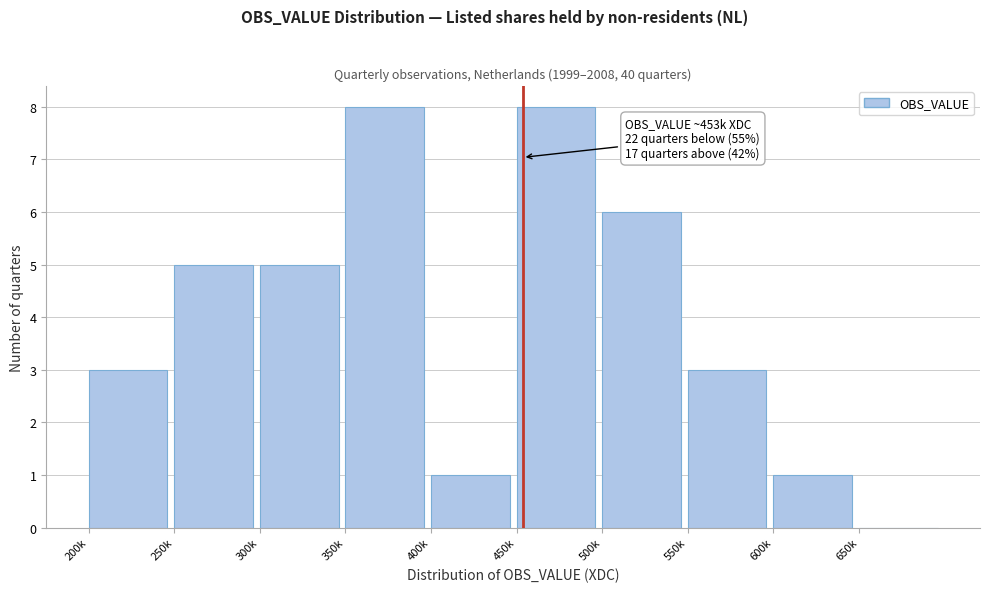

Reading left to right, list all the values displayed in this chart.

200k=3	250k=5	300k=5	350k=8	400k=1	450k=8	500k=6	550k=3	600k=1	650k=0